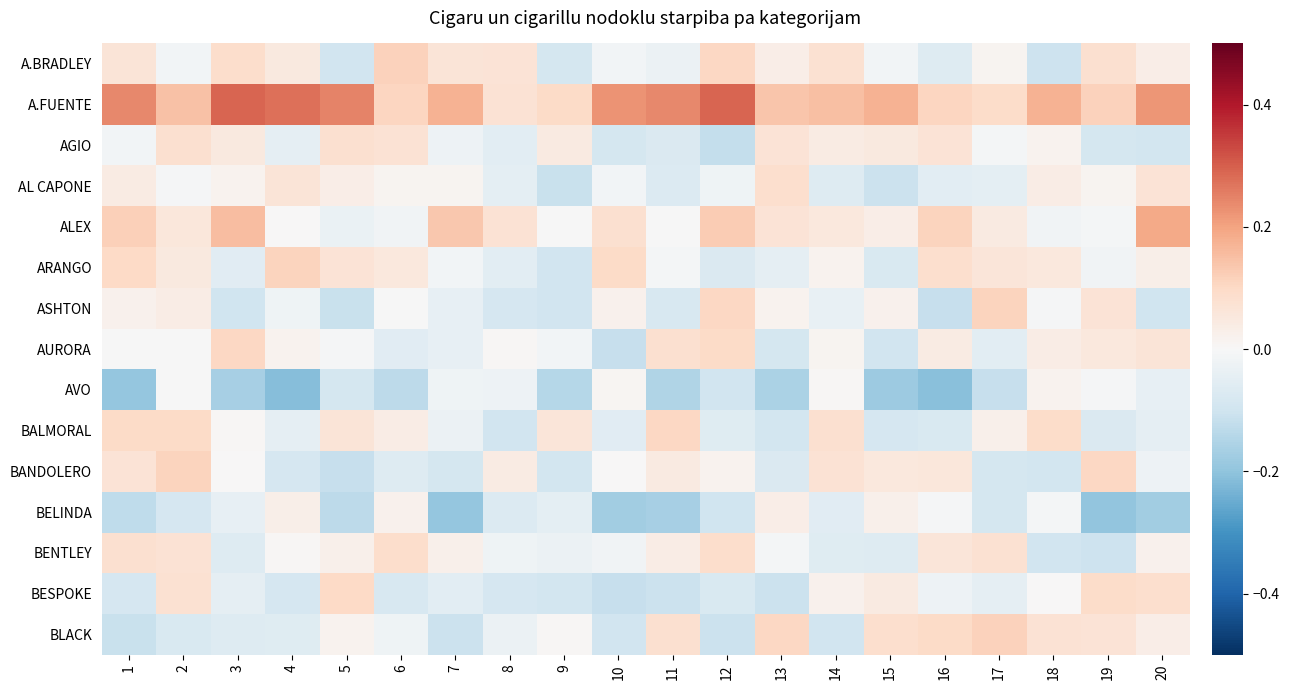

Reading left to right, extract all data points from this chart.

A.BRADLEY: 1=0.1	2=-0.0	3=0.1	4=0.0	5=-0.1	6=0.1	7=0.1	8=0.1	9=-0.1	10=-0.0	11=-0.0	12=0.1	13=0.0	14=0.1	15=-0.0	16=-0.1	17=0.0	18=-0.1	19=0.1	20=0.0
A.FUENTE: 1=0.2	2=0.1	3=0.3	4=0.3	5=0.2	6=0.1	7=0.2	8=0.1	9=0.1	10=0.2	11=0.2	12=0.3	13=0.1	14=0.1	15=0.2	16=0.1	17=0.1	18=0.2	19=0.1	20=0.2
AGIO: 1=-0.0	2=0.1	3=0.0	4=-0.0	5=0.1	6=0.1	7=-0.0	8=-0.1	9=0.0	10=-0.1	11=-0.1	12=-0.1	13=0.1	14=0.0	15=0.0	16=0.1	17=-0.0	18=0.0	19=-0.1	20=-0.1
AL CAPONE: 1=0.0	2=-0.0	3=0.0	4=0.1	5=0.0	6=0.0	7=0.0	8=-0.0	9=-0.1	10=-0.0	11=-0.1	12=-0.0	13=0.1	14=-0.1	15=-0.1	16=-0.1	17=-0.0	18=0.0	19=0.0	20=0.1
ALEX: 1=0.1	2=0.1	3=0.2	4=0.0	5=-0.0	6=-0.0	7=0.1	8=0.1	9=-0.0	10=0.1	11=-0.0	12=0.1	13=0.1	14=0.1	15=0.0	16=0.1	17=0.0	18=-0.0	19=-0.0	20=0.2
ARANGO: 1=0.1	2=0.0	3=-0.1	4=0.1	5=0.1	6=0.1	7=-0.0	8=-0.1	9=-0.1	10=0.1	11=-0.0	12=-0.1	13=-0.0	14=0.0	15=-0.1	16=0.1	17=0.1	18=0.1	19=-0.0	20=0.0
ASHTON: 1=0.0	2=0.0	3=-0.1	4=-0.0	5=-0.1	6=-0.0	7=-0.0	8=-0.1	9=-0.1	10=0.0	11=-0.1	12=0.1	13=0.0	14=-0.0	15=0.0	16=-0.1	17=0.1	18=-0.0	19=0.1	20=-0.1
AURORA: 1=-0.0	2=-0.0	3=0.1	4=0.0	5=-0.0	6=-0.1	7=-0.0	8=0.0	9=-0.0	10=-0.1	11=0.1	12=0.1	13=-0.1	14=0.0	15=-0.1	16=0.0	17=-0.1	18=0.0	19=0.1	20=0.1
AVO: 1=-0.2	2=-0.0	3=-0.2	4=-0.2	5=-0.1	6=-0.1	7=-0.0	8=-0.0	9=-0.1	10=0.0	11=-0.2	12=-0.1	13=-0.2	14=0.0	15=-0.2	16=-0.2	17=-0.1	18=0.0	19=-0.0	20=-0.0
BALMORAL: 1=0.1	2=0.1	3=0.0	4=-0.0	5=0.1	6=0.0	7=-0.0	8=-0.1	9=0.1	10=-0.1	11=0.1	12=-0.1	13=-0.1	14=0.1	15=-0.1	16=-0.1	17=0.0	18=0.1	19=-0.1	20=-0.0
BANDOLERO: 1=0.1	2=0.1	3=0.0	4=-0.1	5=-0.1	6=-0.1	7=-0.1	8=0.0	9=-0.1	10=0.0	11=0.0	12=0.0	13=-0.1	14=0.1	15=0.1	16=0.1	17=-0.1	18=-0.1	19=0.1	20=-0.0
BELINDA: 1=-0.1	2=-0.1	3=-0.0	4=0.0	5=-0.1	6=0.0	7=-0.2	8=-0.1	9=-0.0	10=-0.2	11=-0.2	12=-0.1	13=0.0	14=-0.1	15=0.0	16=-0.0	17=-0.1	18=-0.0	19=-0.2	20=-0.2
BENTLEY: 1=0.1	2=0.1	3=-0.1	4=0.0	5=0.0	6=0.1	7=0.0	8=-0.0	9=-0.0	10=-0.0	11=0.0	12=0.1	13=-0.0	14=-0.1	15=-0.1	16=0.1	17=0.1	18=-0.1	19=-0.1	20=0.0
BESPOKE: 1=-0.1	2=0.1	3=-0.0	4=-0.1	5=0.1	6=-0.1	7=-0.1	8=-0.1	9=-0.1	10=-0.1	11=-0.1	12=-0.1	13=-0.1	14=0.0	15=0.0	16=-0.0	17=-0.0	18=0.0	19=0.1	20=0.1
BLACK: 1=-0.1	2=-0.1	3=-0.1	4=-0.1	5=0.0	6=-0.0	7=-0.1	8=-0.0	9=0.0	10=-0.1	11=0.1	12=-0.1	13=0.1	14=-0.1	15=0.1	16=0.1	17=0.1	18=0.1	19=0.1	20=0.0